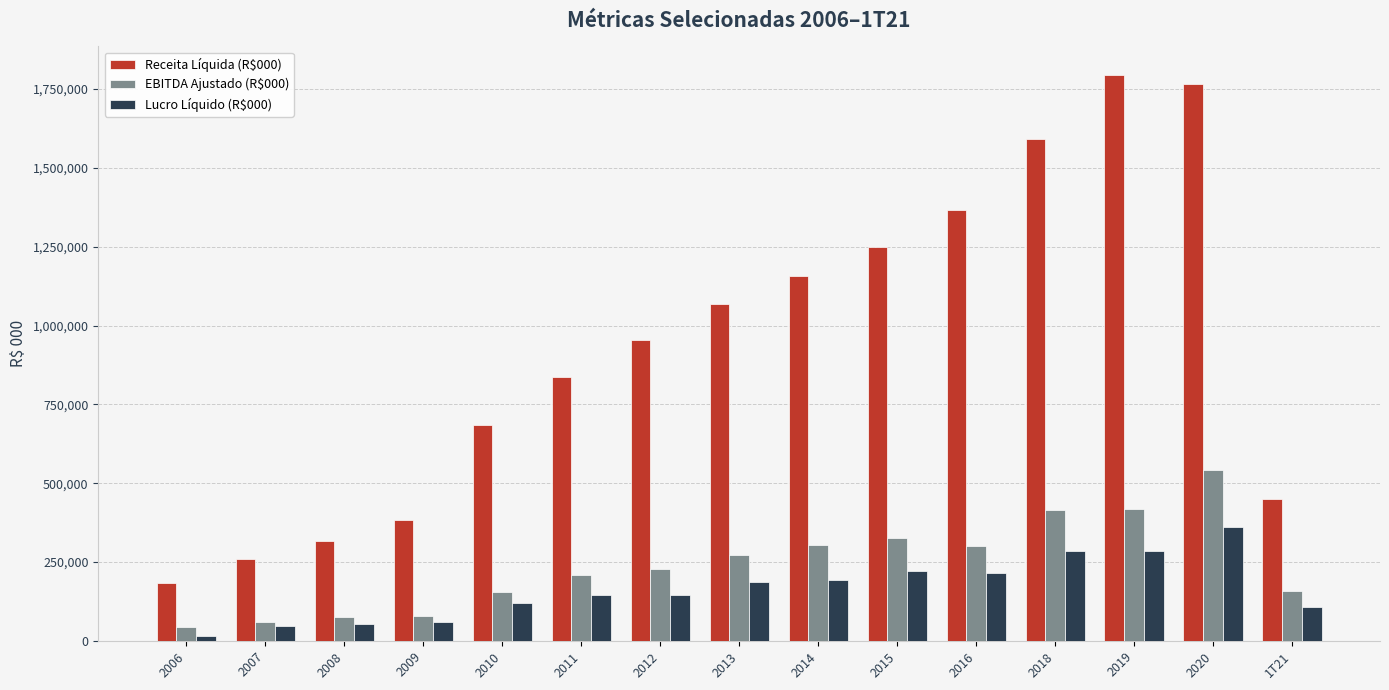

How many series are shown in this chart?

3